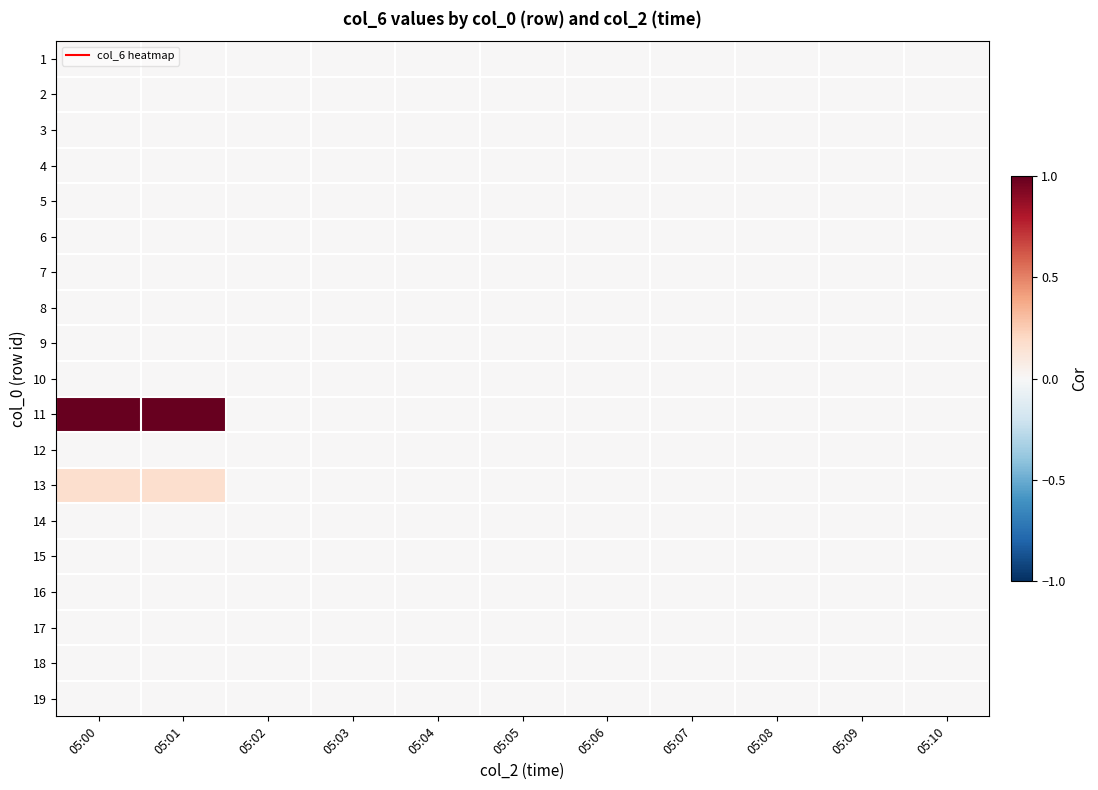

Which label corresponds to the largest value in the chart?

05:00